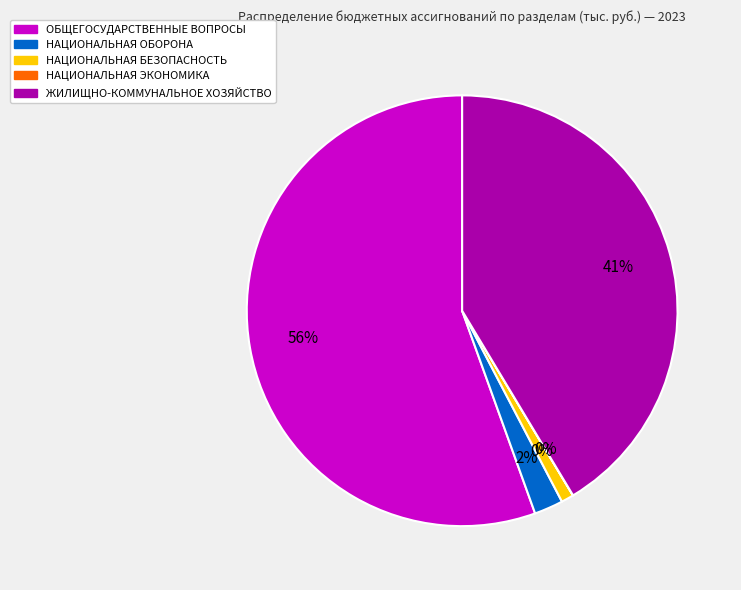

To the nearest percent, what is the difference between the ОБЩЕГОСУДАРСТВЕННЫЕ ВОПРОСЫ and НАЦИОНАЛЬНАЯ ОБОРОНА slice percentages?

53%